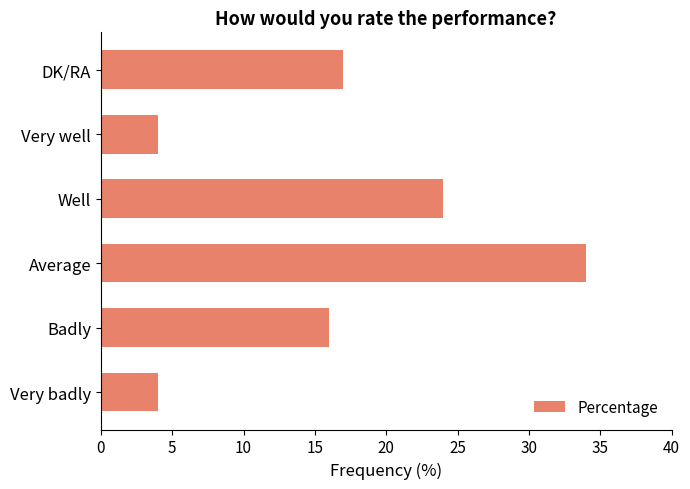

The chart shows a value of 4 at Very well. True or false?

True